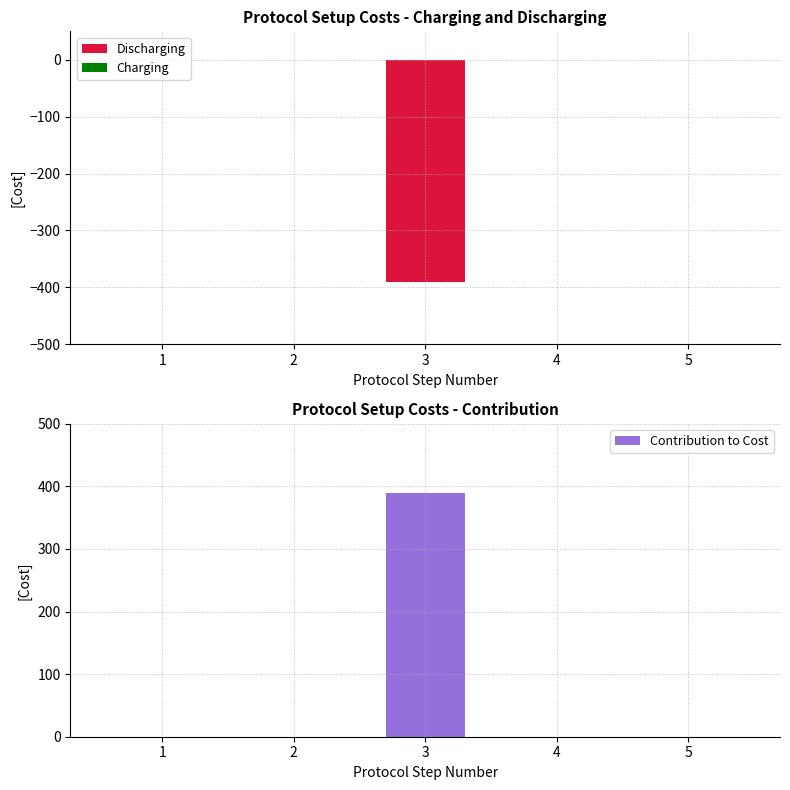

Is it true that Discharging equals -130 at 2?

False